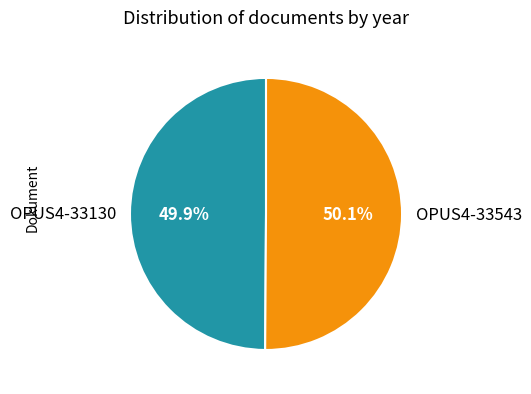

To the nearest percent, what is the combined percentage of OPUS4-33130 and OPUS4-33543?

100%